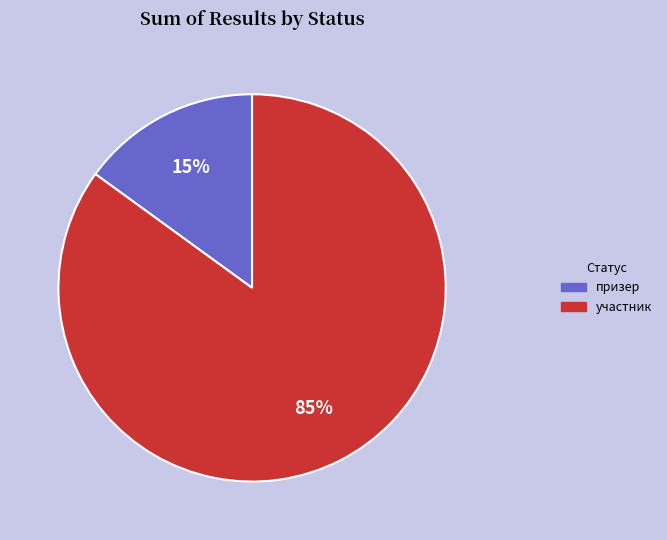

To the nearest percent, what is the average slice percentage?

50%